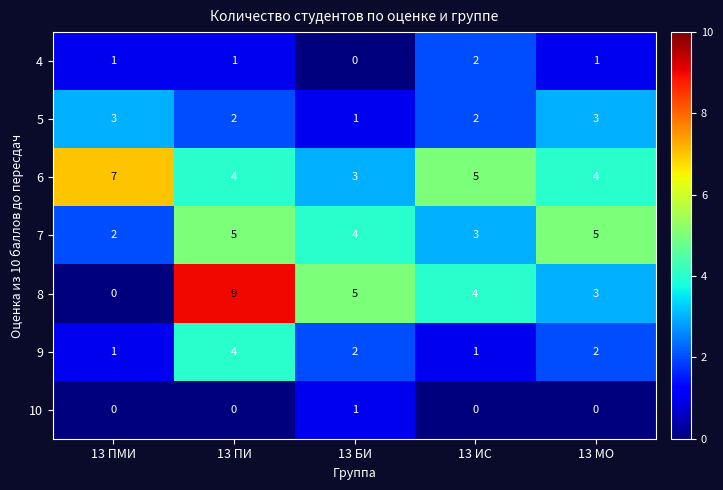

What is the difference between the 8 values at 13 ИС and 13 ПМИ?

4